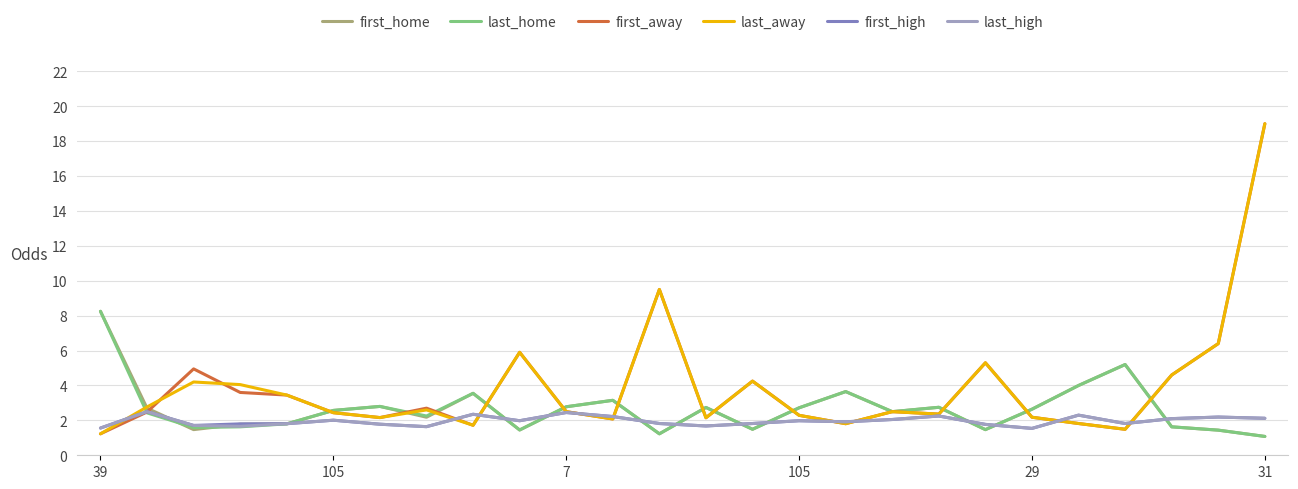

How many series are shown in this chart?

6